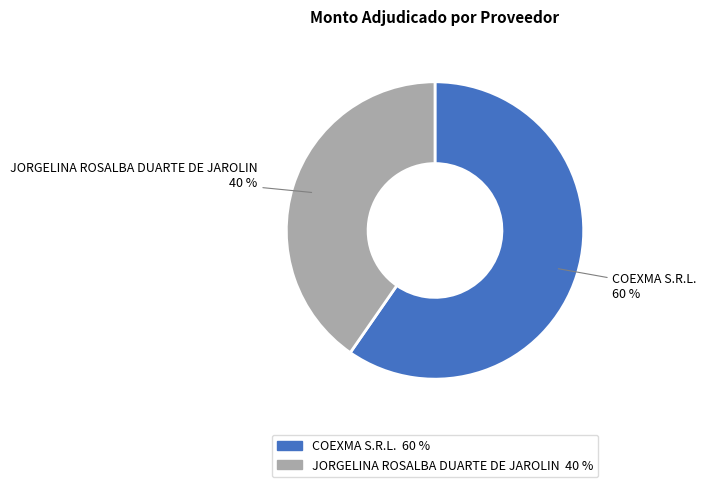

Which slice represents more than half of the pie?

COEXMA S.R.L.